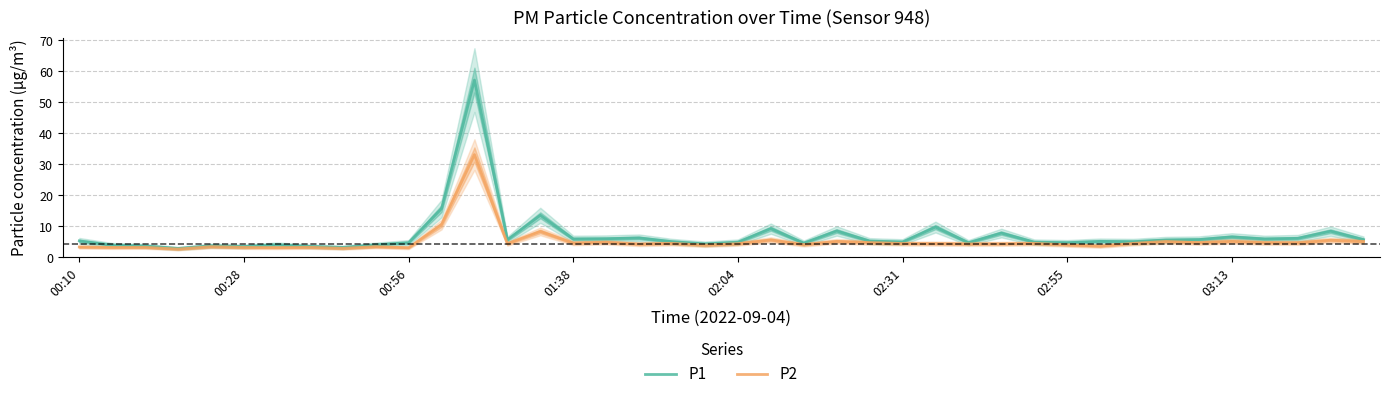

Does the chart have visible grid lines?

Yes